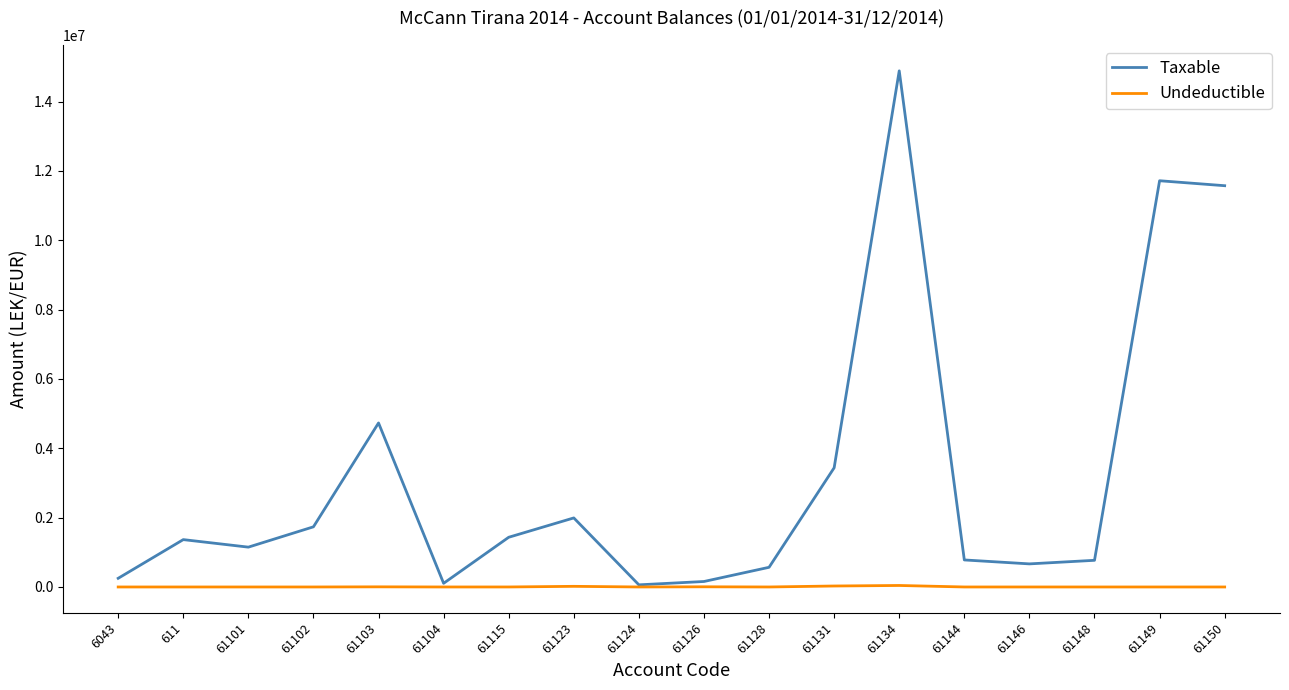

Which series changed the most between 611 and 61150?

Taxable